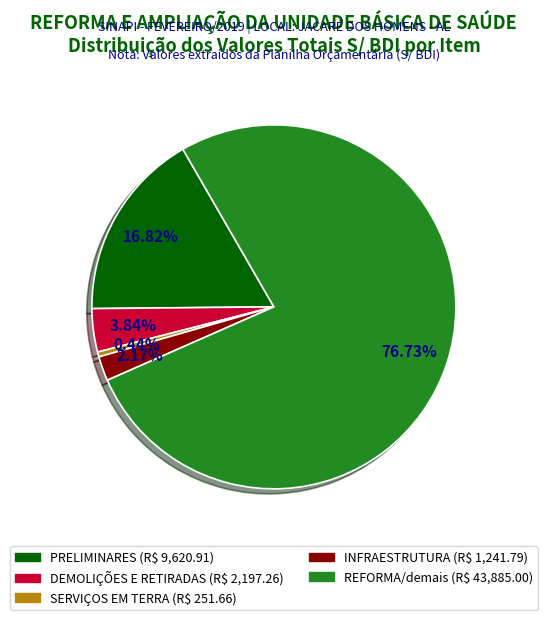

Which slice is the largest?

REFORMA